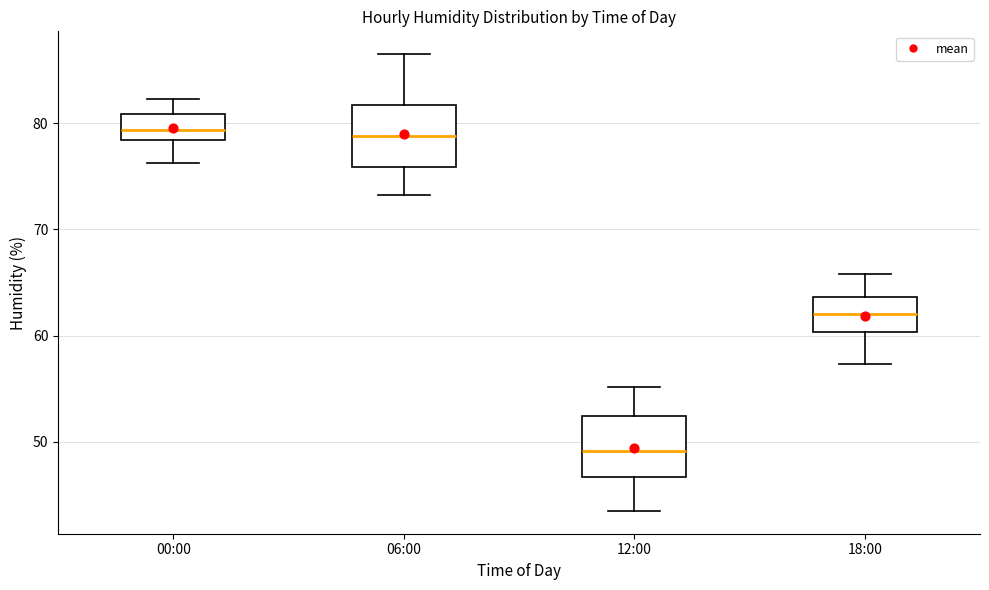

Reading left to right, read every box against the y-axis: the position of its median line, the range the box covers, and the ends of its whiskers. The values are not printed on the chart, so give them approximately, as read against the axis.

00:00: median 79, box 78 to 81, whiskers 76 to 82
06:00: median 79, box 76 to 82, whiskers 73 to 87
12:00: median 49, box 47 to 52, whiskers 44 to 55
18:00: median 62, box 60 to 64, whiskers 57 to 66